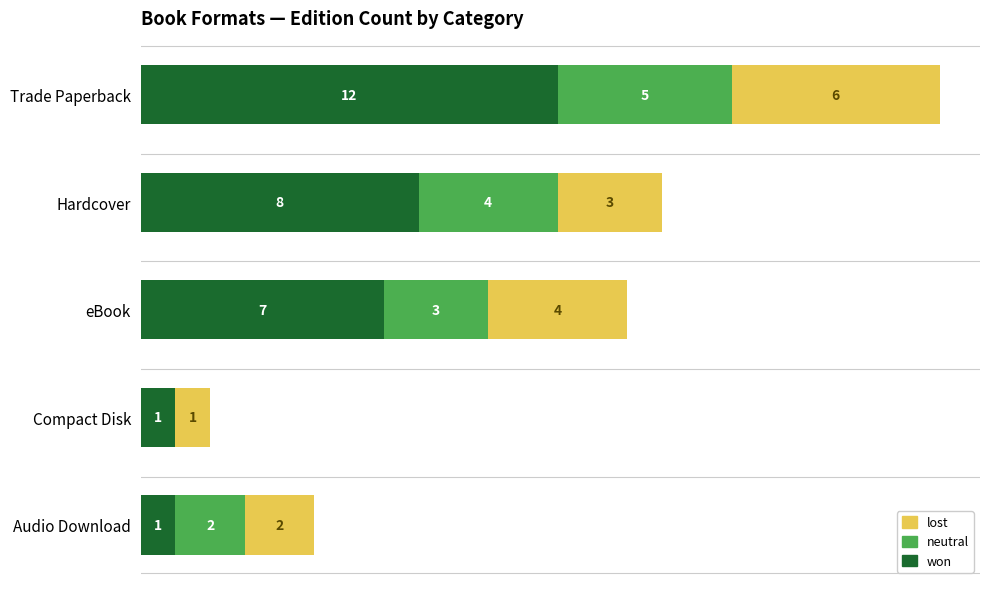

At which category is the sum across all series the highest?

Trade Paperback